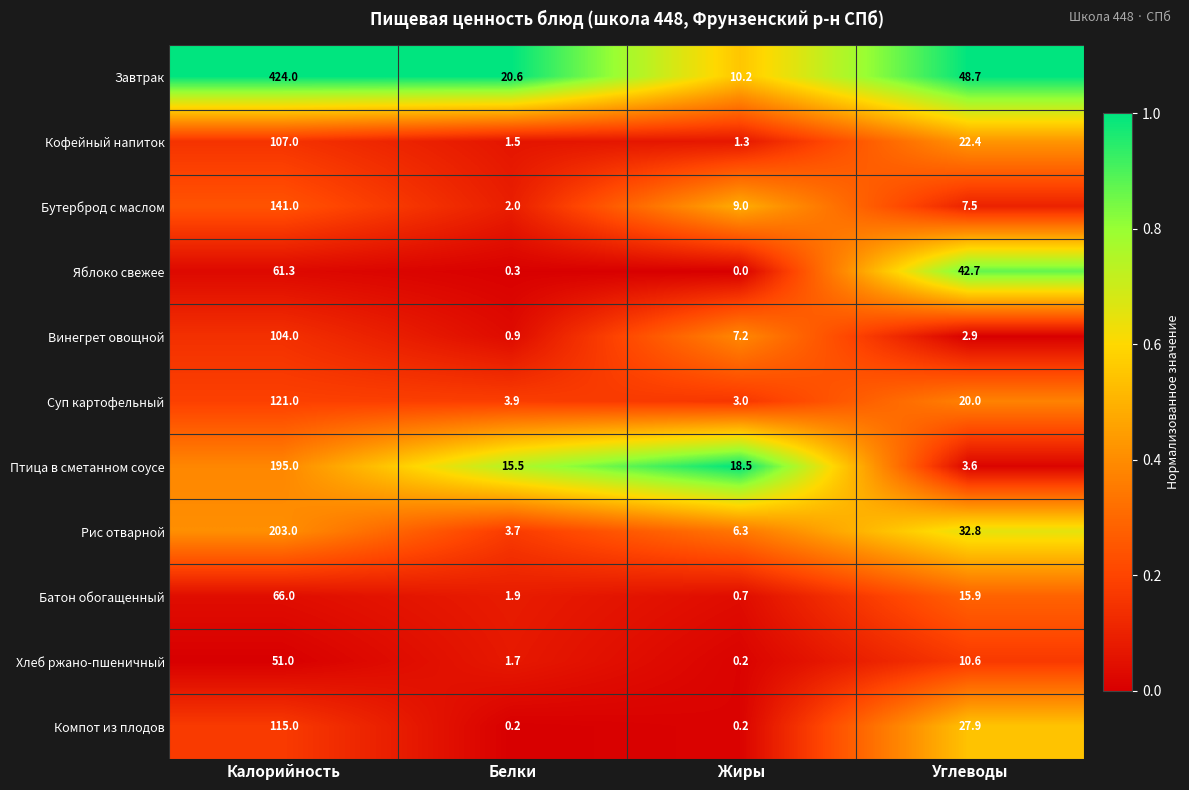

True or false: Суп картофельный has a value of 3.9 at Белки.

True